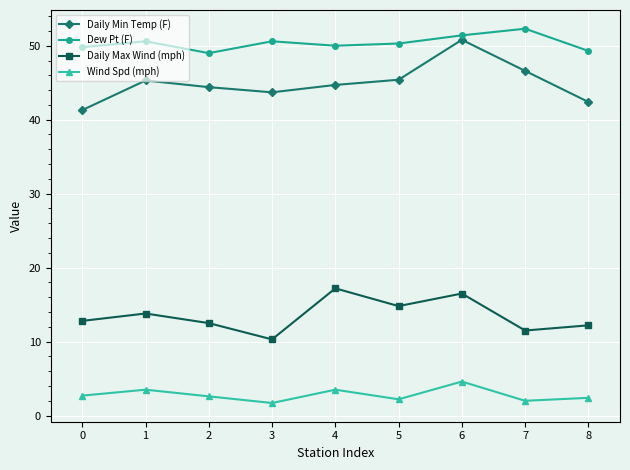

What is the highest value of the Wind Spd (mph) series?

4.6